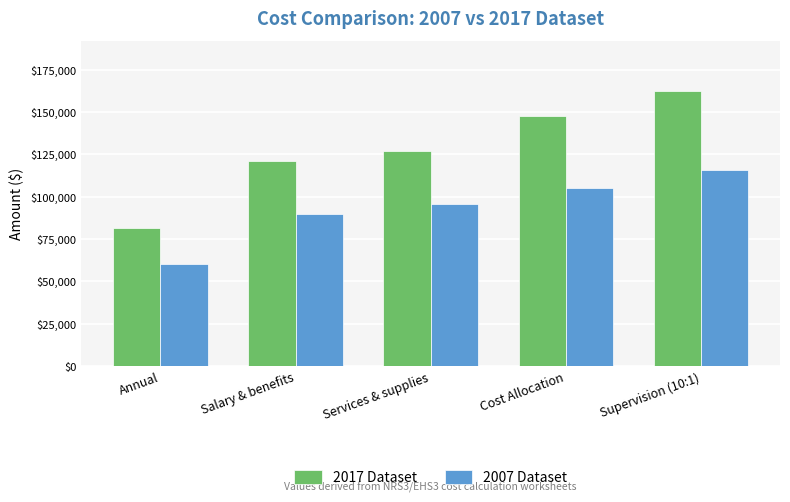

List the series in order of their peak value, highest first.

2017 Dataset, 2007 Dataset